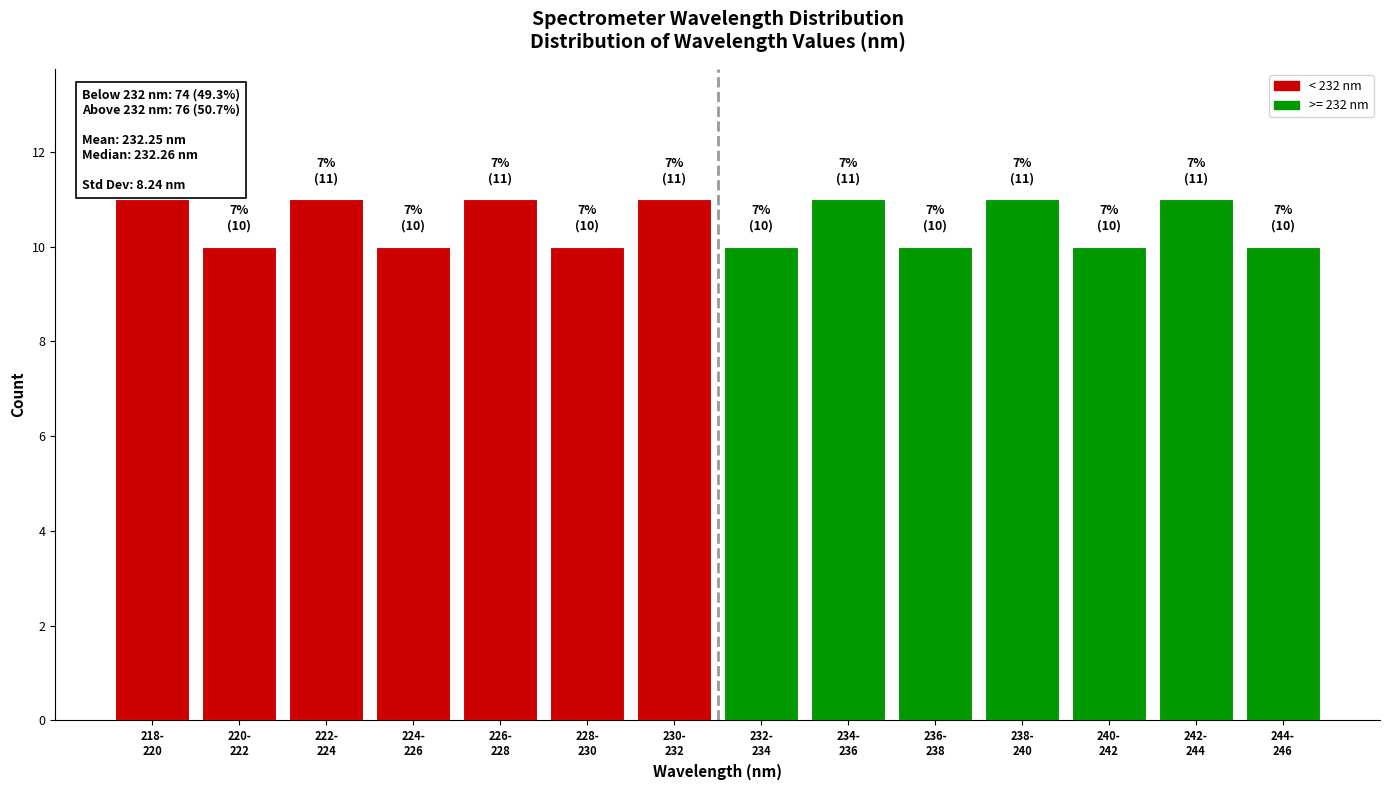

Reading left to right, list all the values displayed in this chart.

11	10	11	10	11	10	11	10	11	10	11	10	11	10